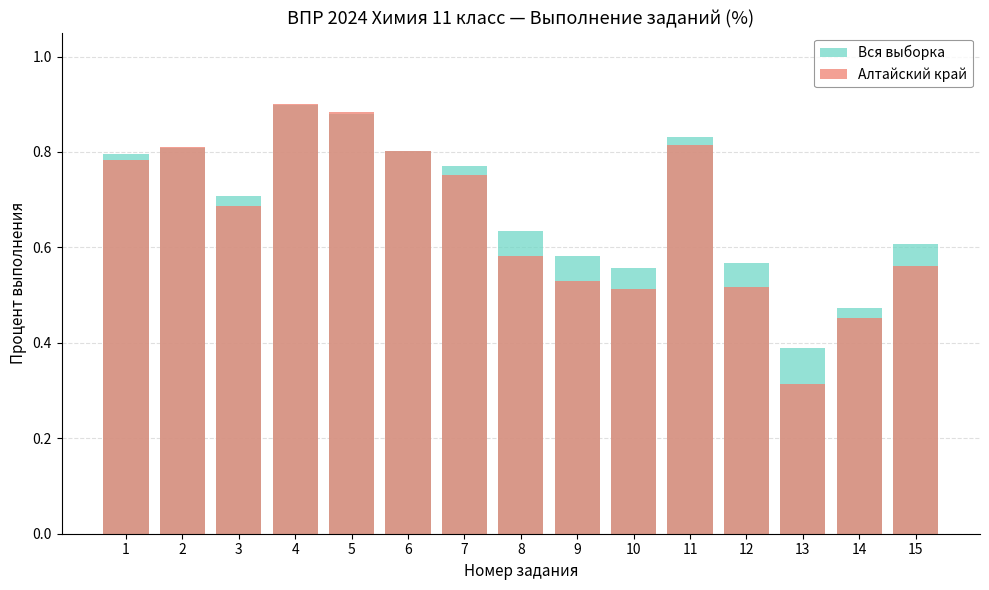

What is the difference between the Алтайский край values at 14 and 2?

0.4